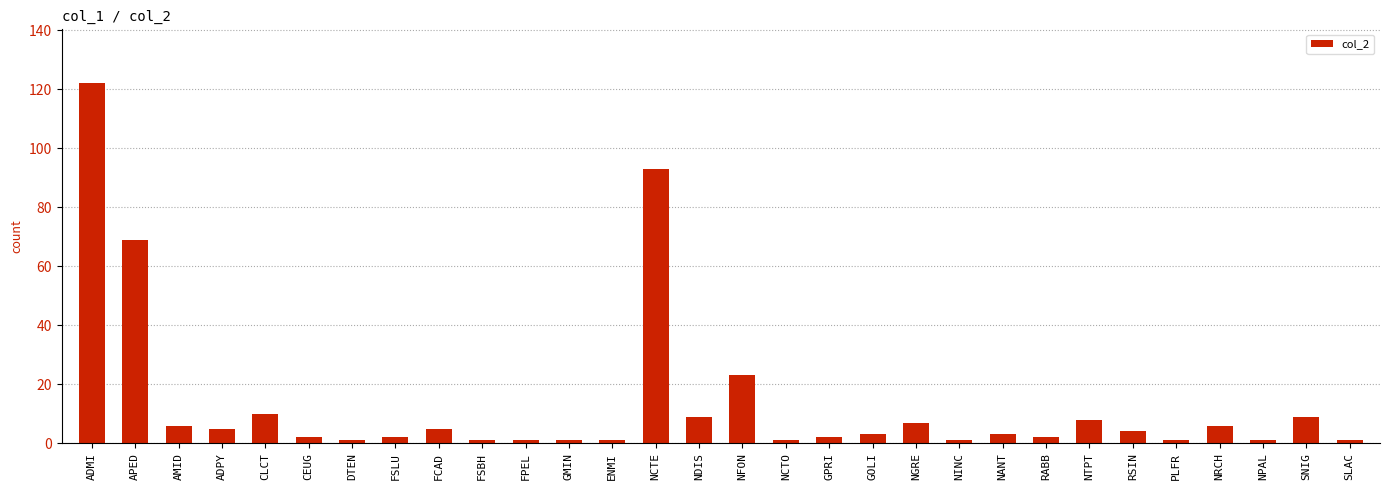

Is it true that the value at NTPT is 8?

True